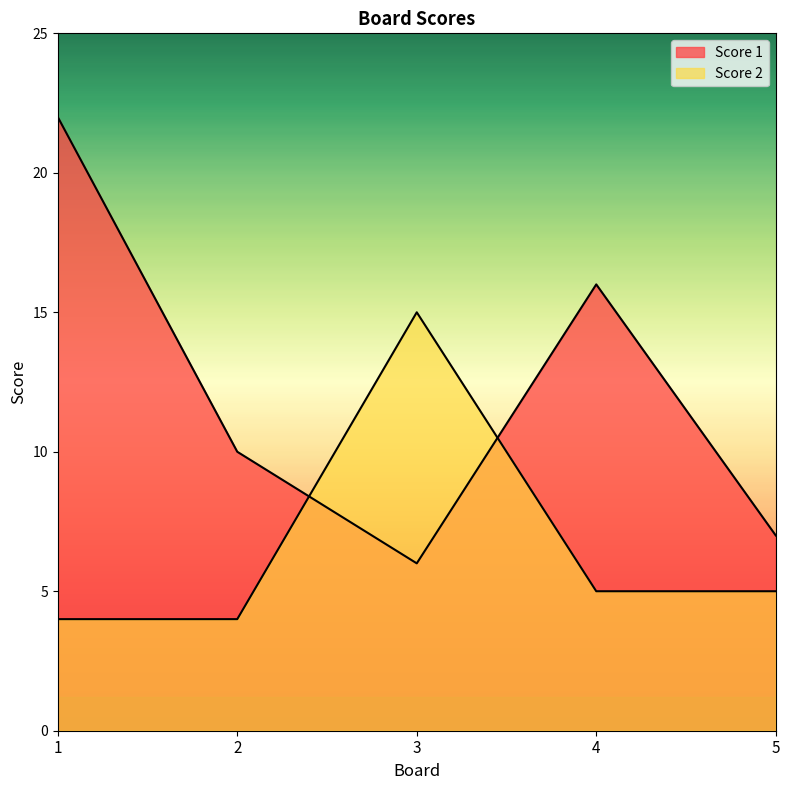

Which series changed the most between 2 and 4?

Score 1